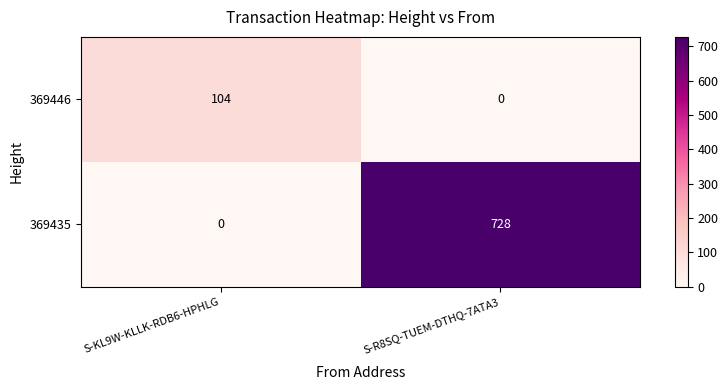

What is the difference between the 369446 values at S-R8SQ-TUEM-DTHQ-7ATA3 and S-KL9W-KLLK-RDB6-HPHLG?

104